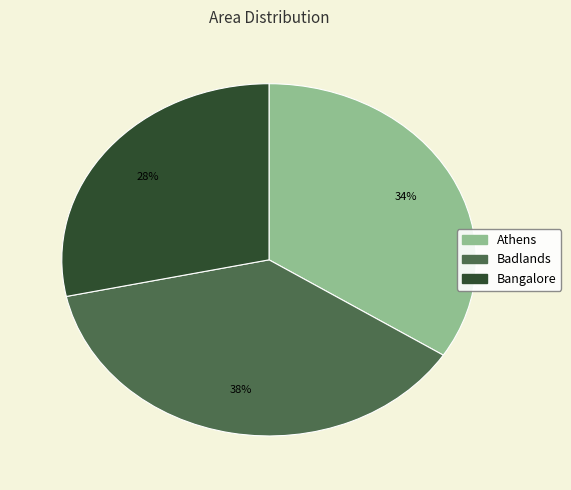

How many segments does this pie chart have?

3